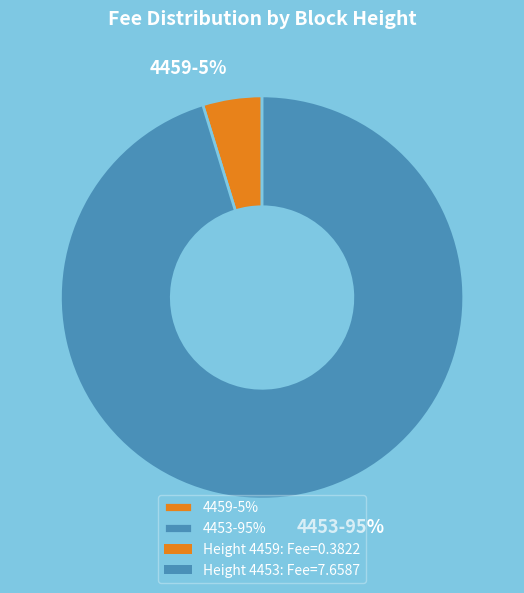

Between 4459-5% and 4453-95%, which is larger?

4453-95%